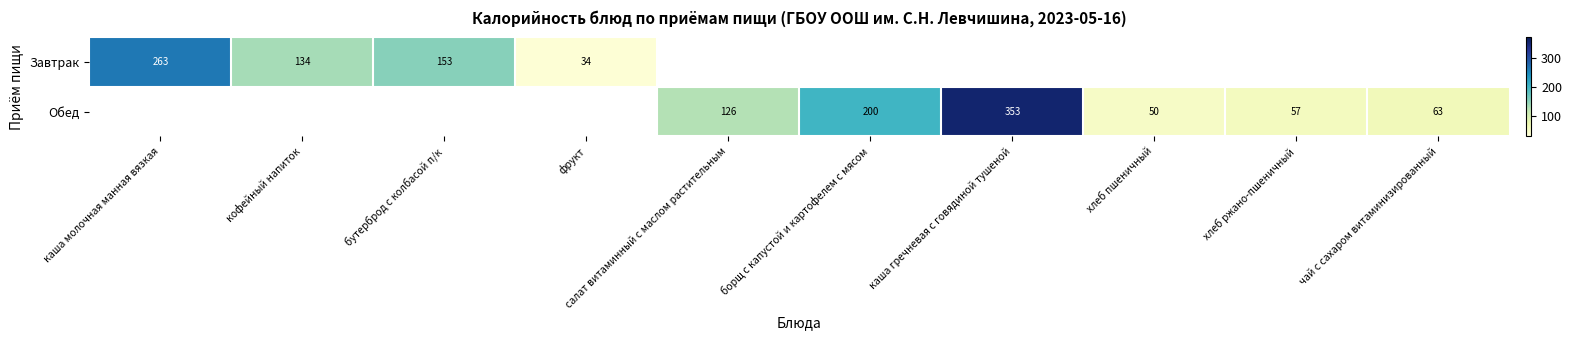

The value of Завтрак at бутерброд с колбасой п/к is 226. True or false?

False